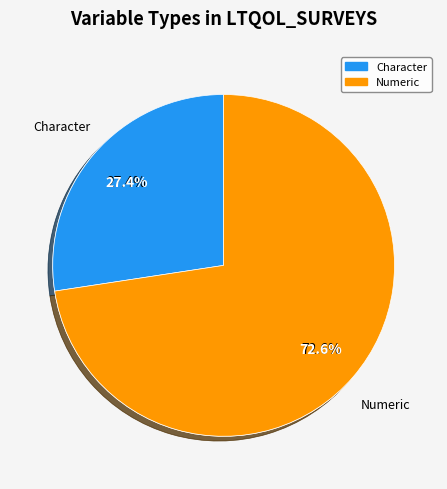

To the nearest percent, what is the difference between the largest and smallest slice percentages?

30%